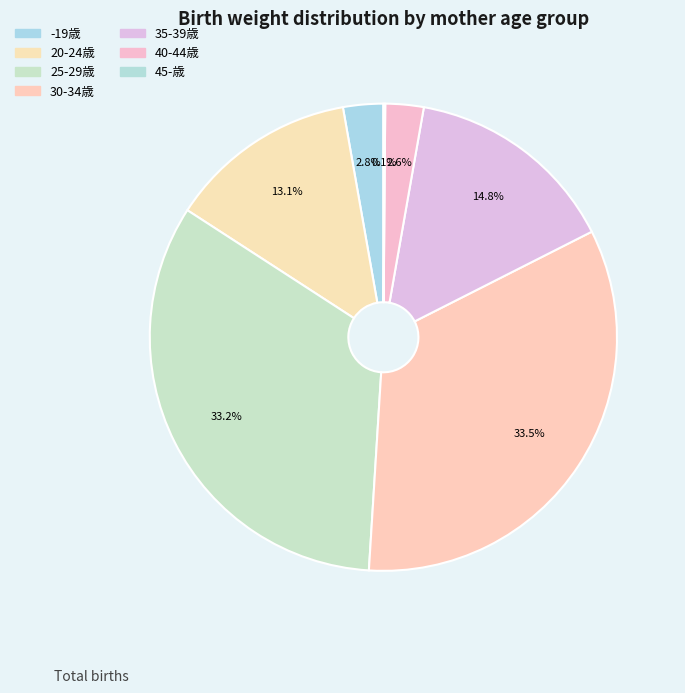

Which category has the smallest portion of the pie?

45-